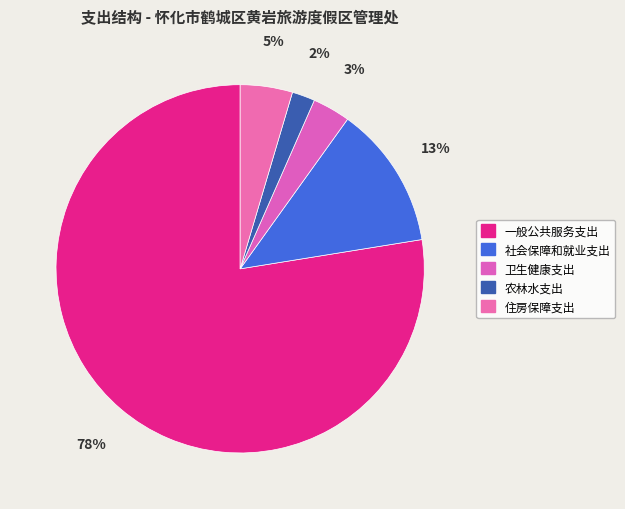

What is the smallest slice in the pie chart?

农林水支出